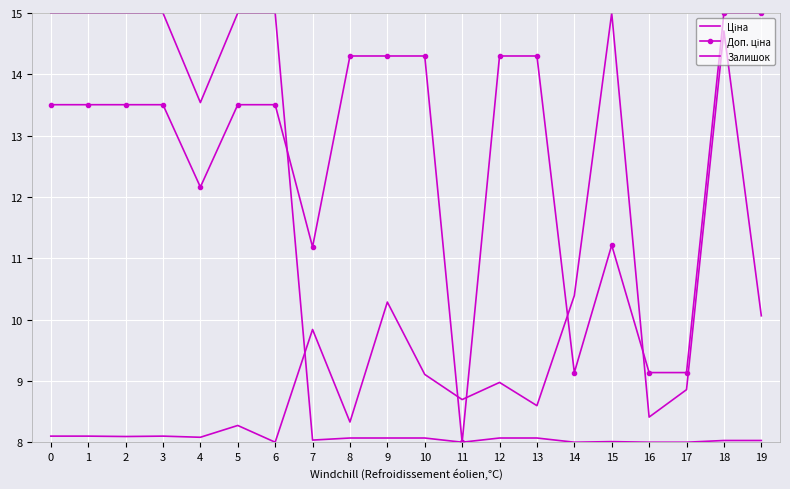

Reading right to left, transcribe all the data shown in this chart.

Ціна: 19=8.0	18=8.0	17=8.0	16=8.0	15=8.0	14=8.0	13=8.1	12=8.1	11=8.0	10=8.1	9=8.1	8=8.1	7=8.0	6=15.0	5=15.0	4=13.5	3=15.0	2=15.0	1=15.0	0=15.0
Доп. ціна: 19=15.0	18=15.0	17=9.1	16=9.1	15=11.2	14=9.1	13=14.3	12=14.3	11=8.0	10=14.3	9=14.3	8=14.3	7=11.2	6=13.5	5=13.5	4=12.2	3=13.5	2=13.5	1=13.5	0=13.5
Залишок: 19=10.1	18=14.7	17=8.9	16=8.4	15=15.0	14=10.4	13=8.6	12=9.0	11=8.7	10=9.1	9=10.3	8=8.3	7=9.8	6=8.0	5=8.3	4=8.1	3=8.1	2=8.1	1=8.1	0=8.1